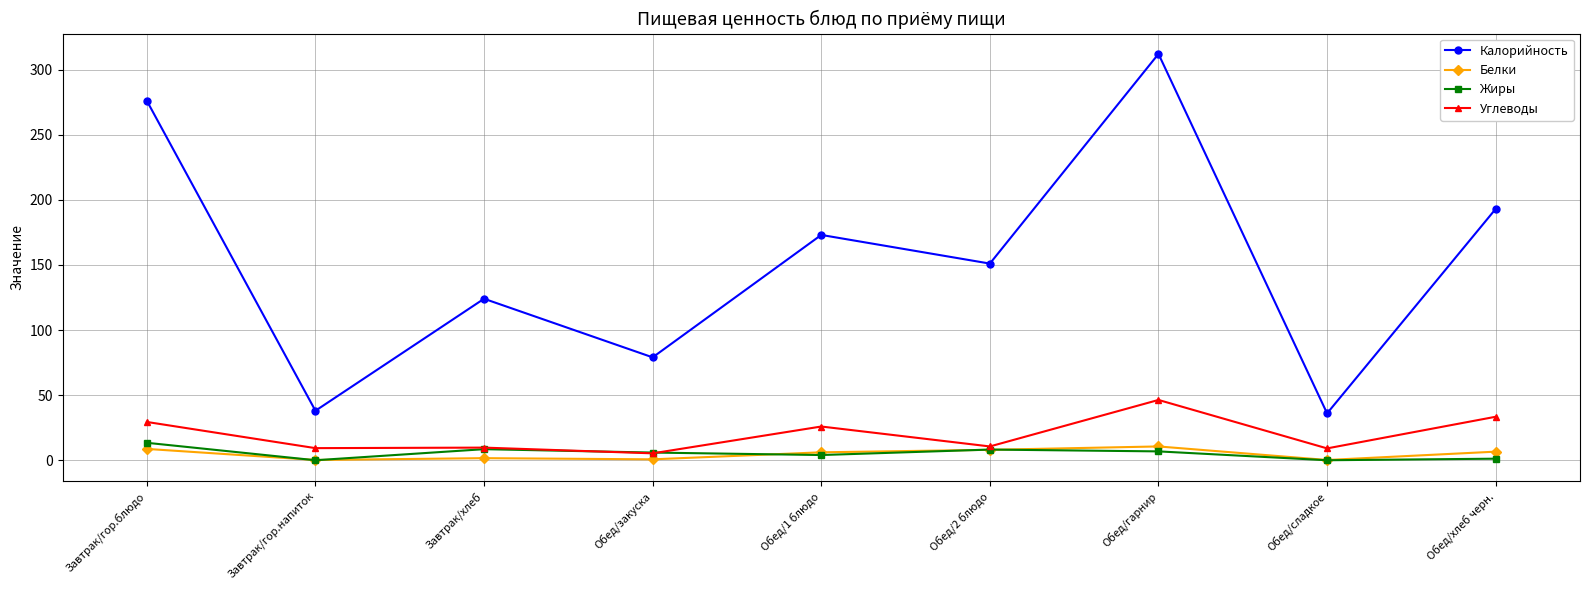

True or false: Калорийность and Углеводы intersect in this chart.

False